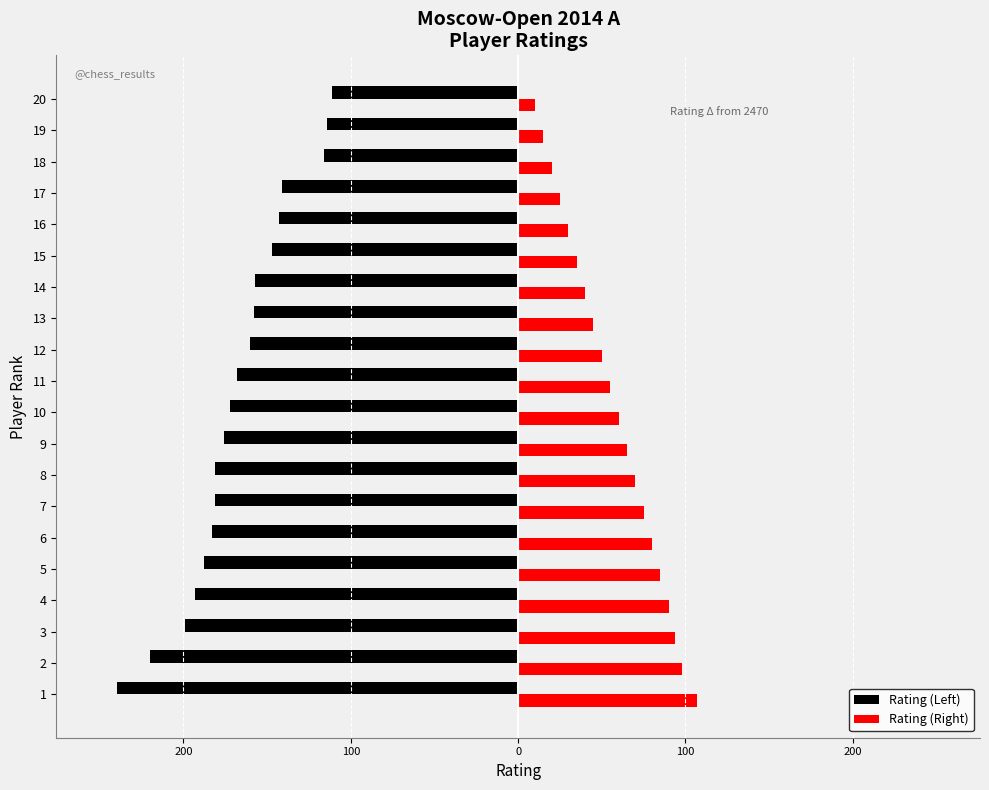

What is the value of the Rating (Left) bar at the 17th from the left?

-141